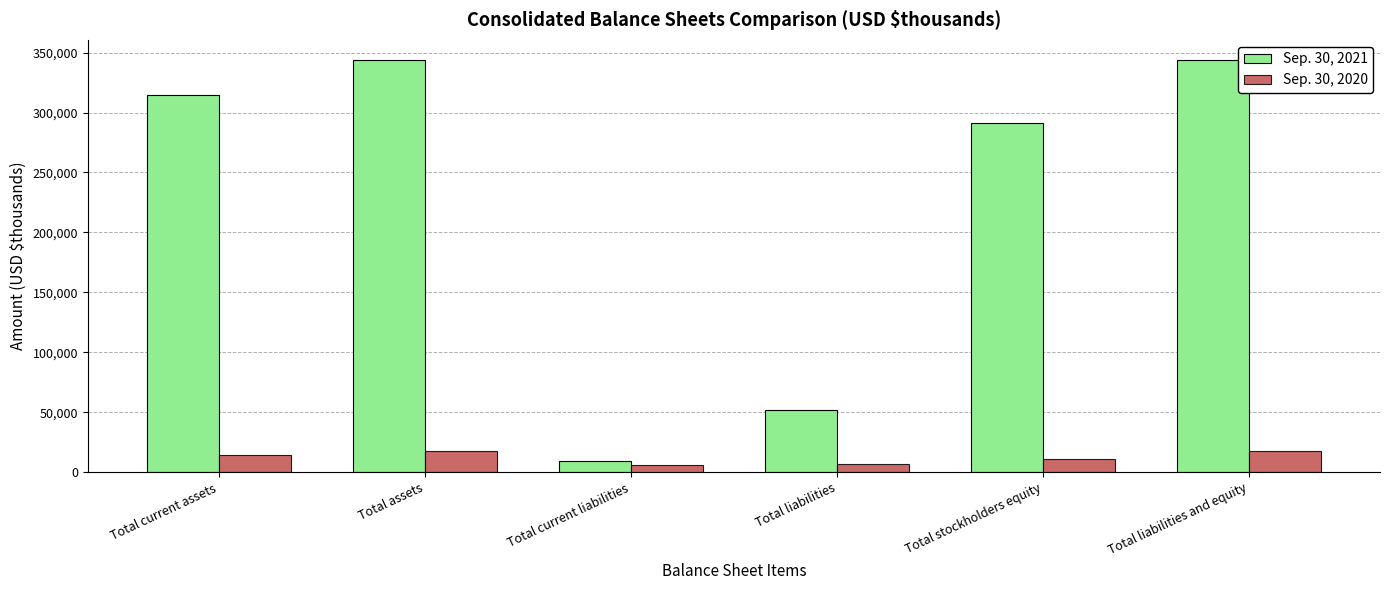

What are all the series names shown in the legend?

Sep. 30, 2021, Sep. 30, 2020